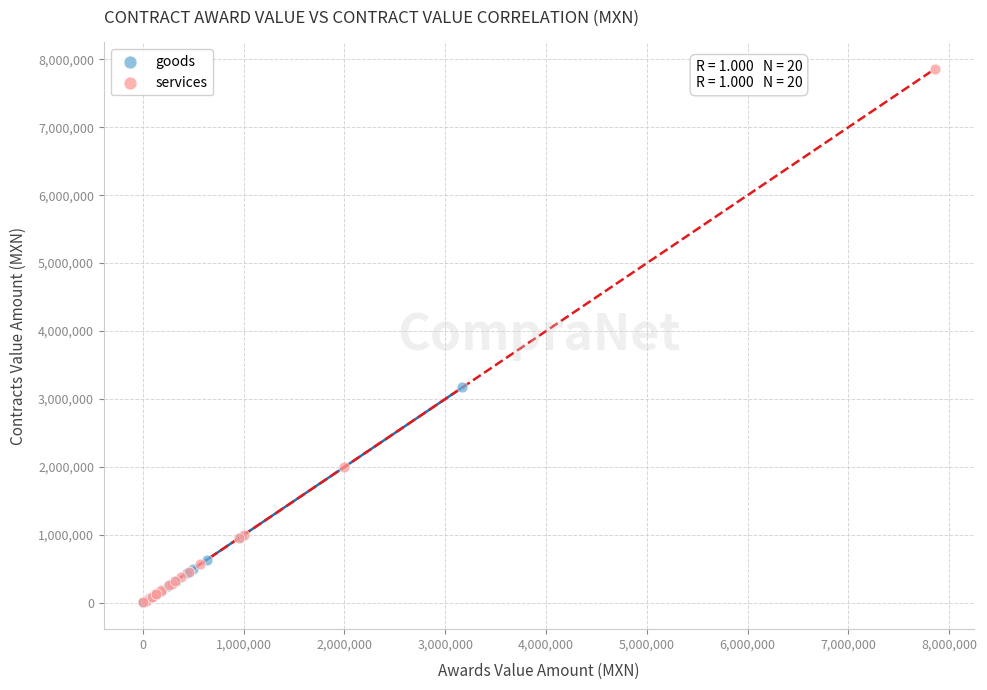

Which series has the widest spread of Y values?

services